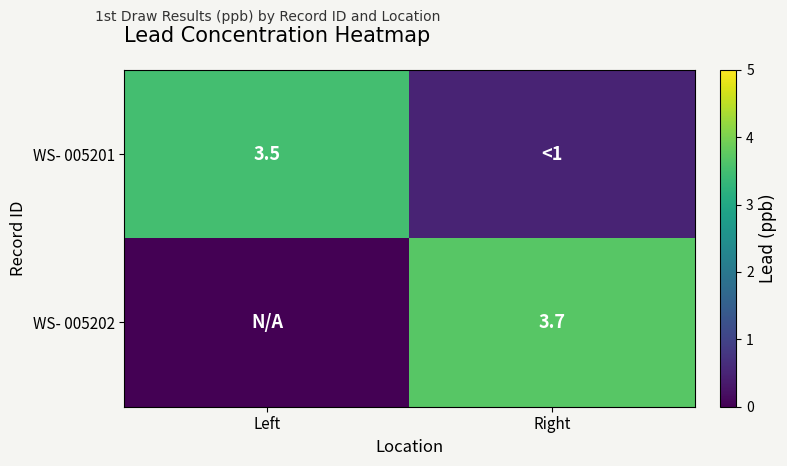

Is the value of WS- 005202 at Right greater than the value of WS- 005201 at Left?

Yes